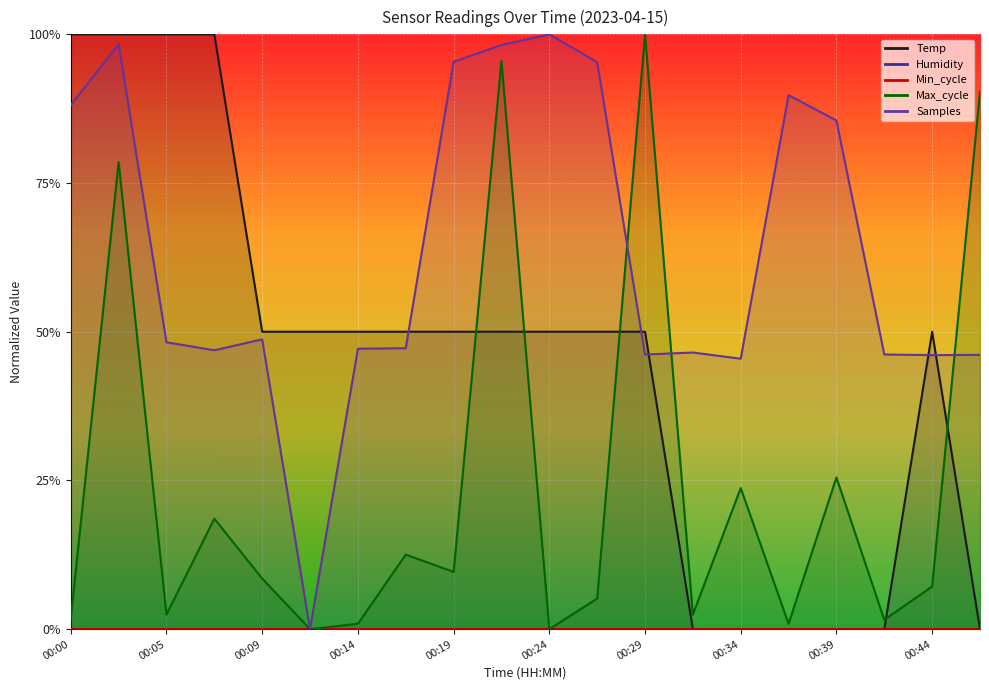

Which series has the largest range (max minus min)?

Temp